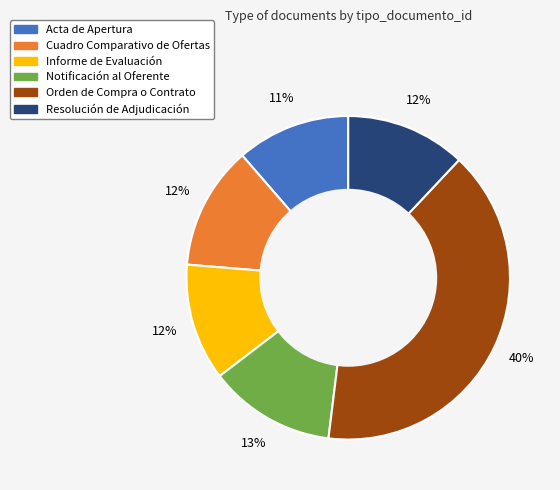

Which slice is the largest?

Orden de Compra o Contrato